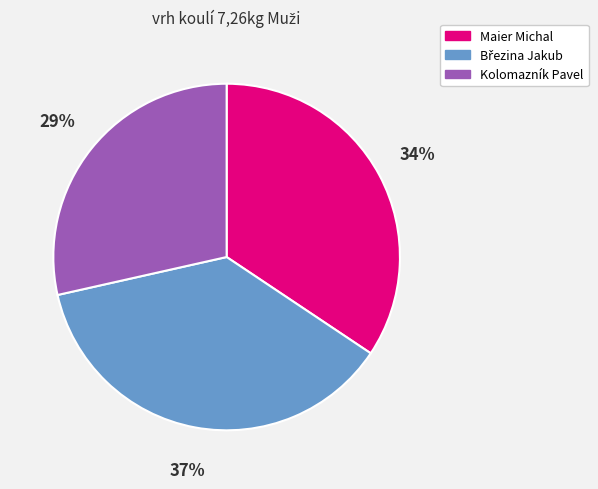

To the nearest percent, what is the average slice percentage?

33%